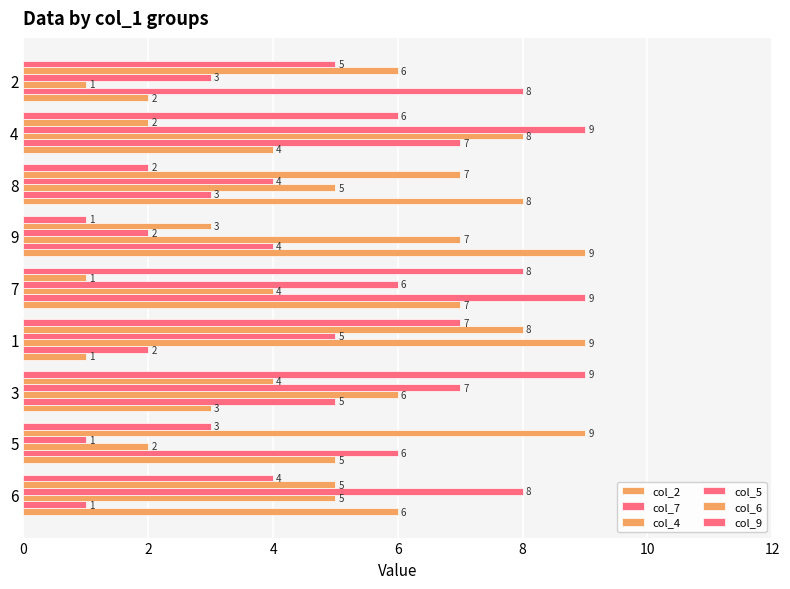

Which series has the largest total across all categories?

col_4